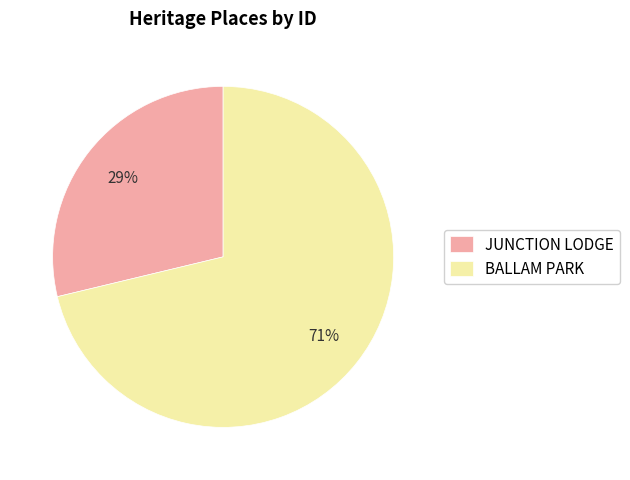

Is the sum of JUNCTION LODGE and BALLAM PARK greater than half?

Yes